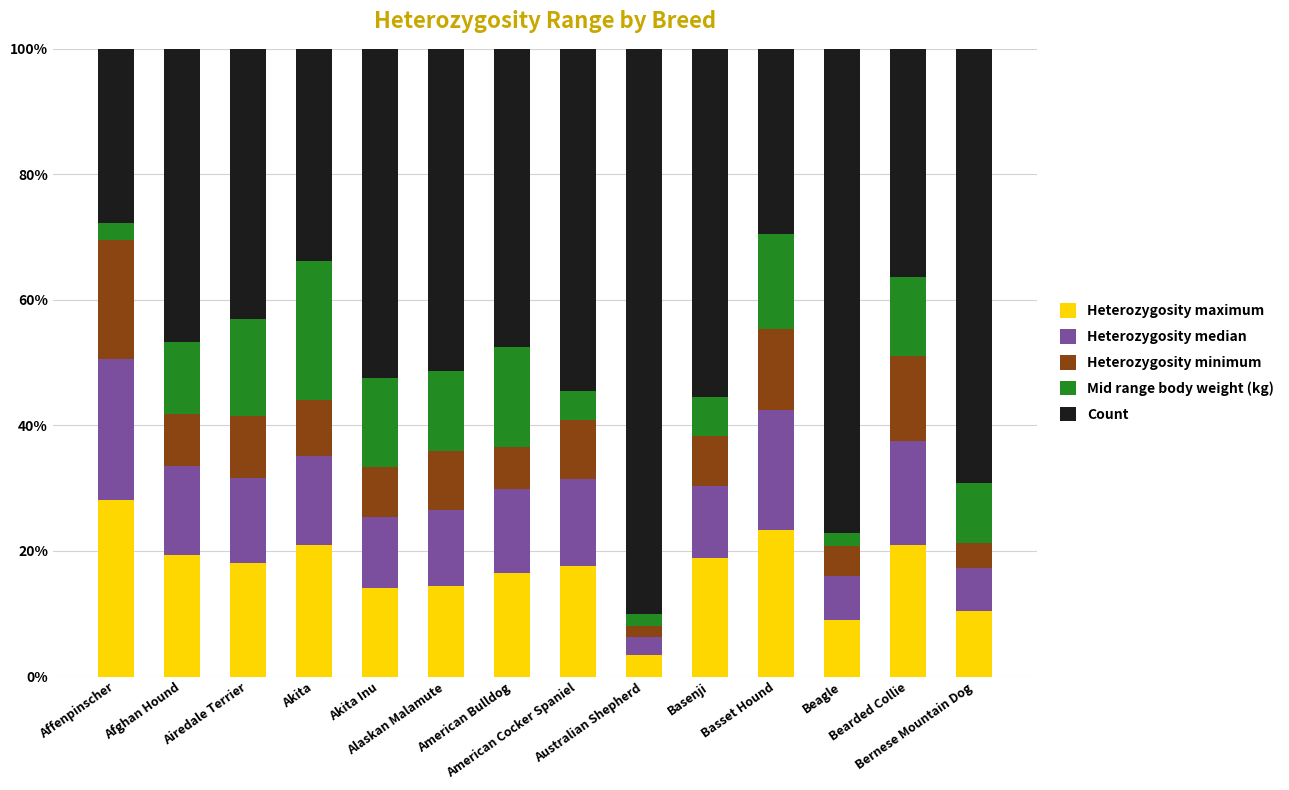

What is the sum of all Heterozygosity maximum values?

235.4